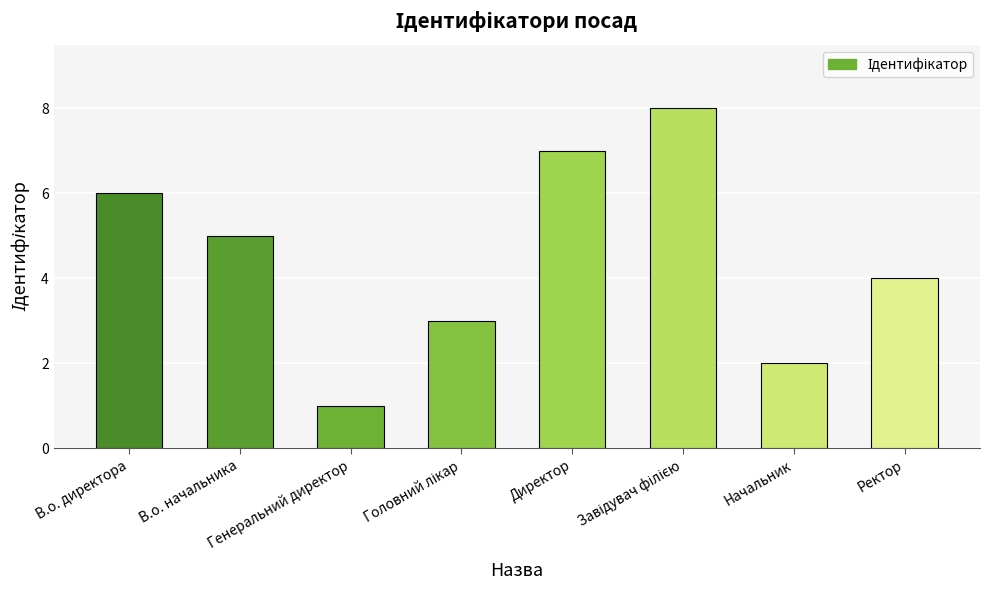

What is the maximum value shown in the chart?

8